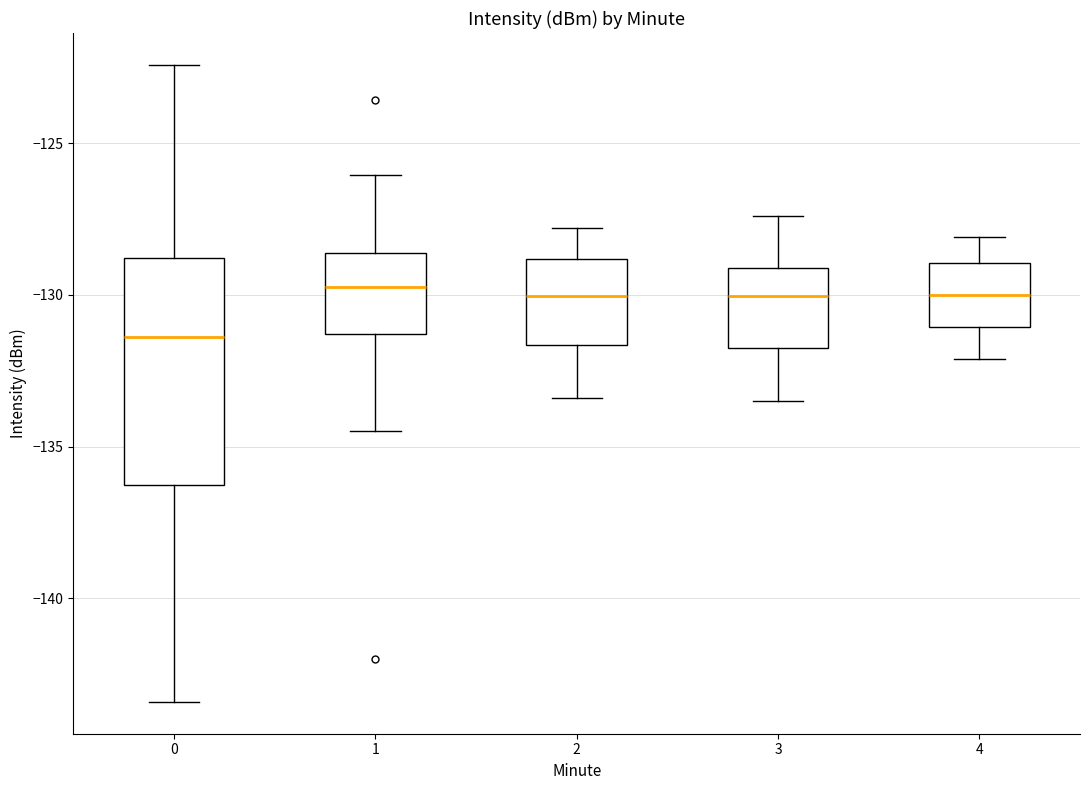

Reading left to right, transcribe this box plot: for each box, give where its median line is, the range the box spans, and where its two whiskers end, as read against the y-axis. The values are not printed on the chart, so give them approximately, as read against the axis.

0: median -131.5, box -136.5 to -129.0, whiskers -143.5 to -122.5
1: median -129.5, box -131.5 to -128.5, whiskers -134.5 to -126.0
2: median -130.0, box -131.5 to -129.0, whiskers -133.5 to -128.0
3: median -130.0, box -131.5 to -129.0, whiskers -133.5 to -127.5
4: median -130.0, box -131.0 to -129.0, whiskers -132.0 to -128.0